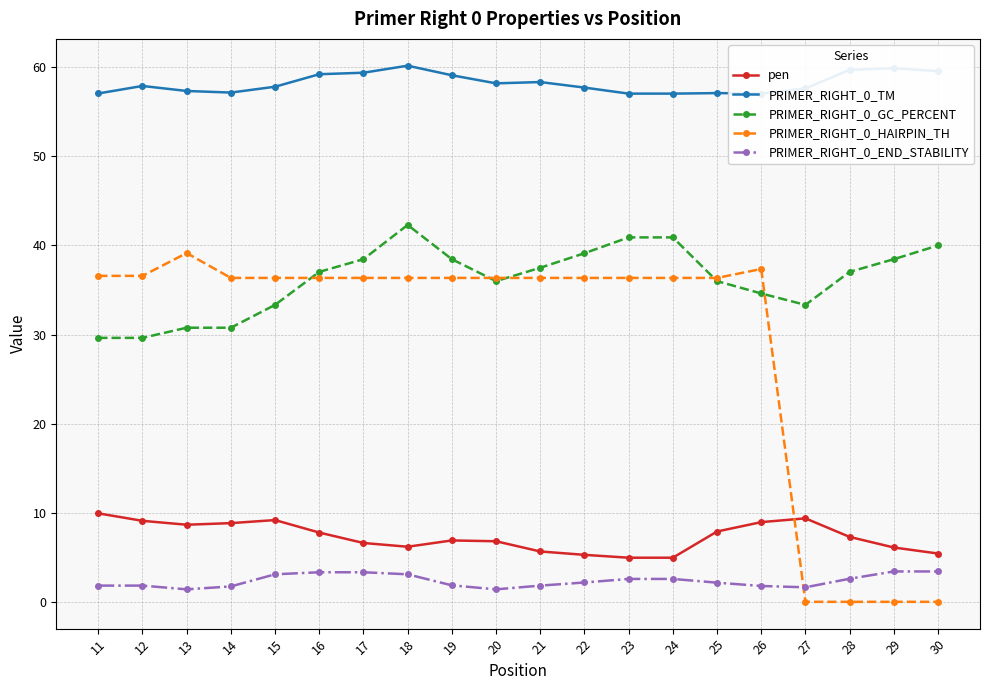

What is the difference between the maximum and second lowest values in the PRIMER_RIGHT_0_GC_PERCENT series?

12.7